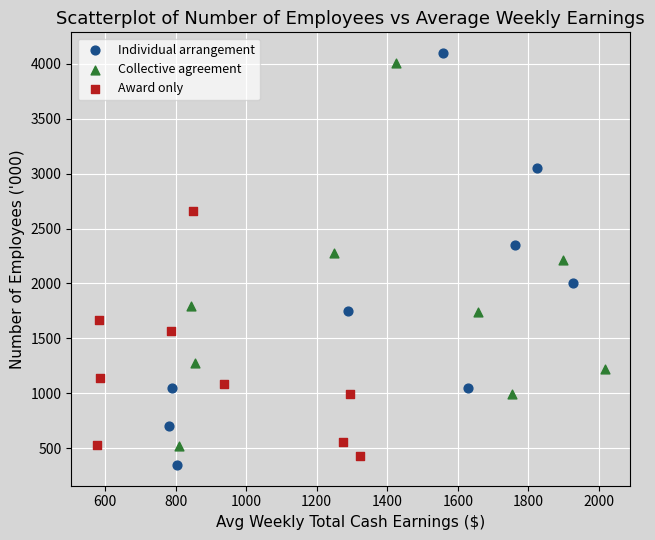

Which series has the widest spread of Y values?

Individual arrangement